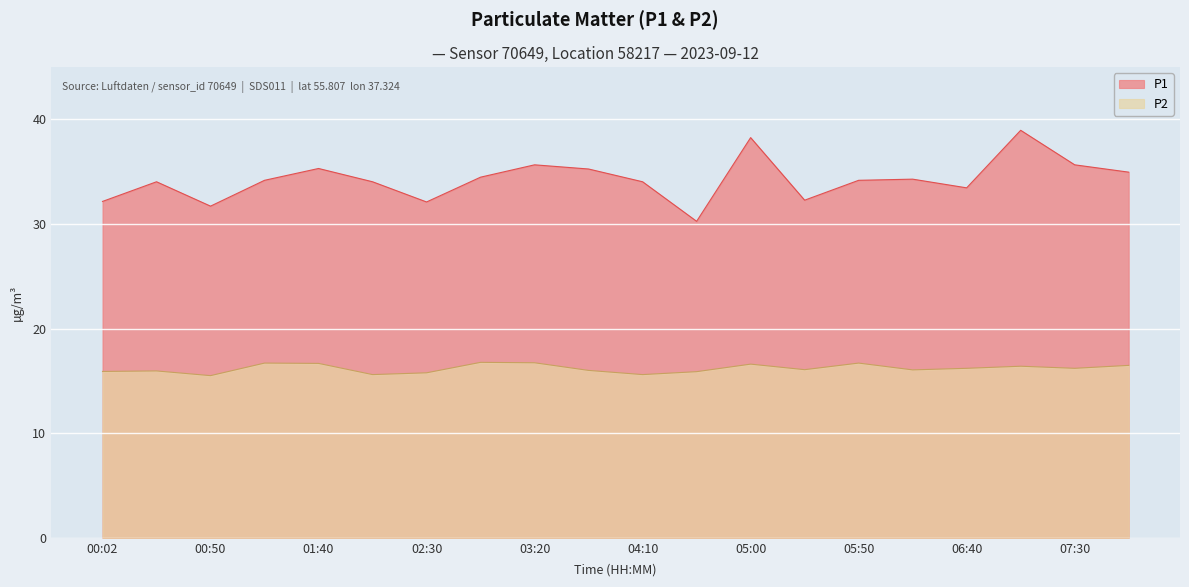

True or false: P1 and P2 cross at least once.

False